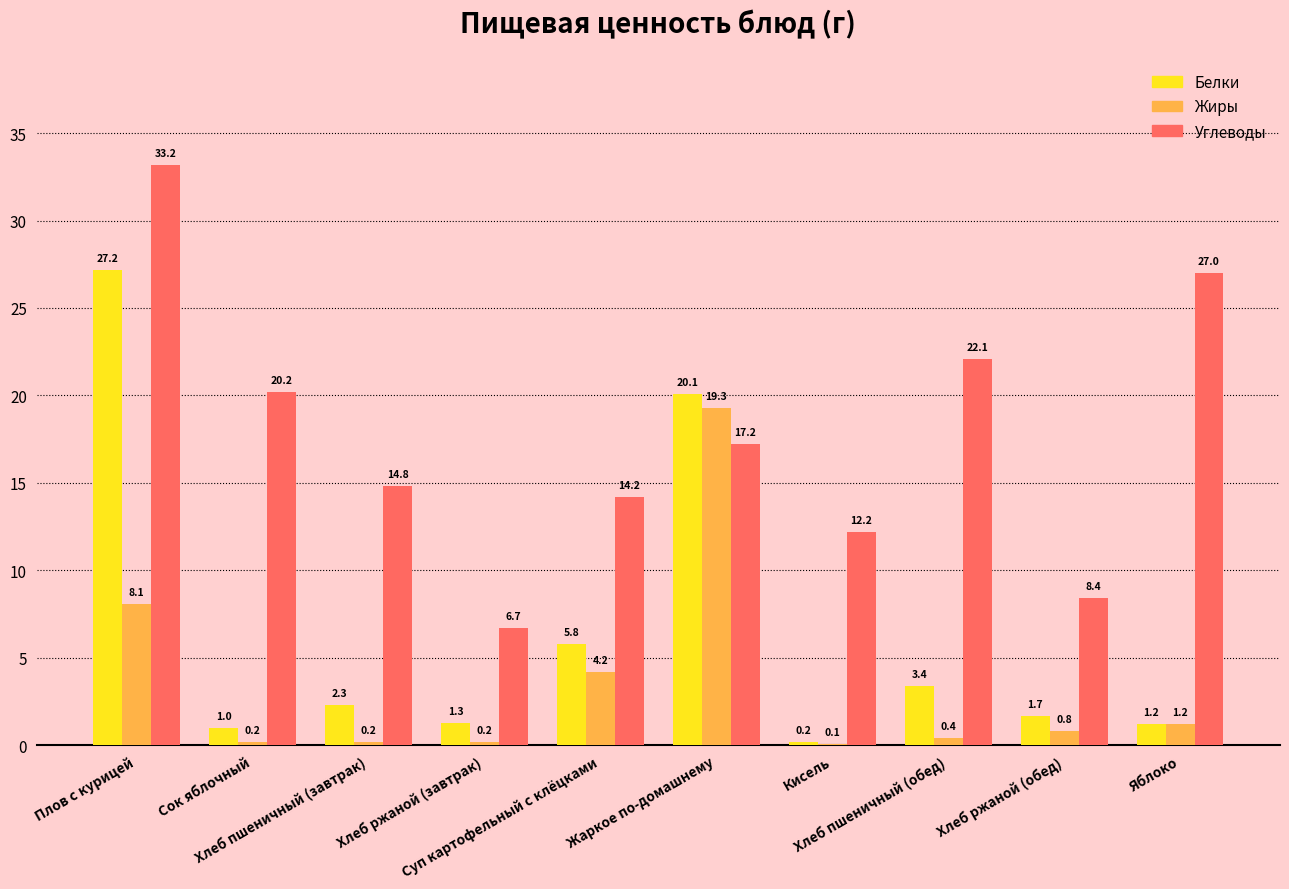

What is the sum of all Углеводы values?

176.0